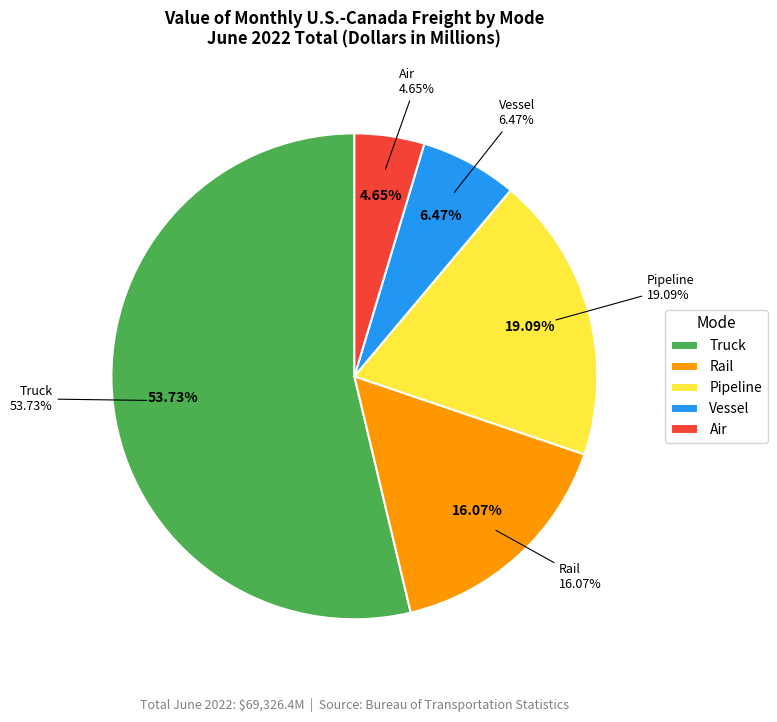

To the nearest percent, what is the difference between the largest and smallest slice percentages?

49%